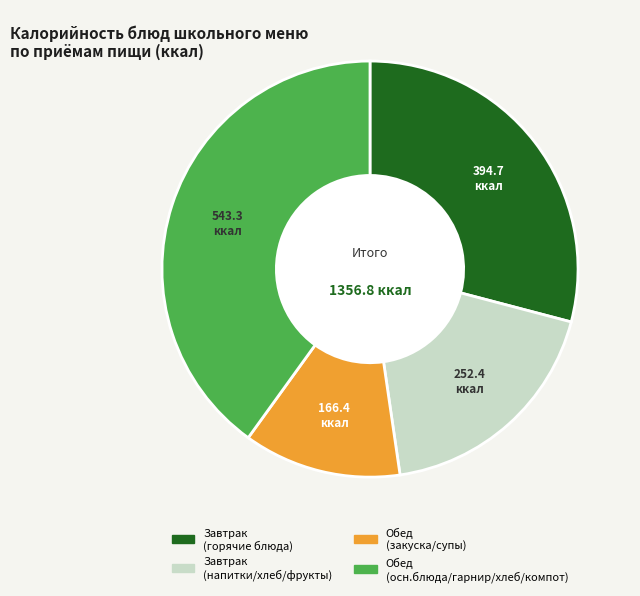

Is Завтрак (напитки/хлеб/фрукты) the majority of the pie?

No